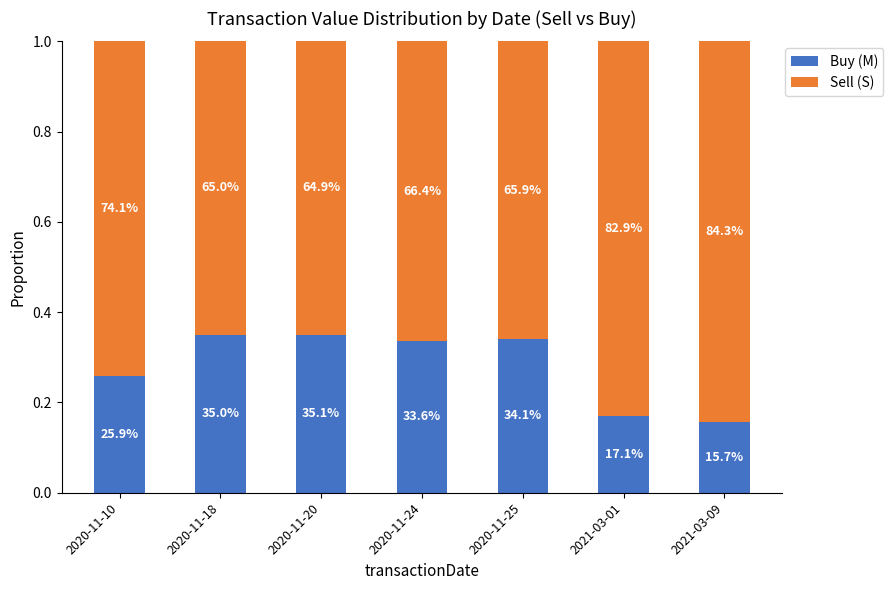

Which category has the lowest value in the Buy (M) series?

2021-03-09